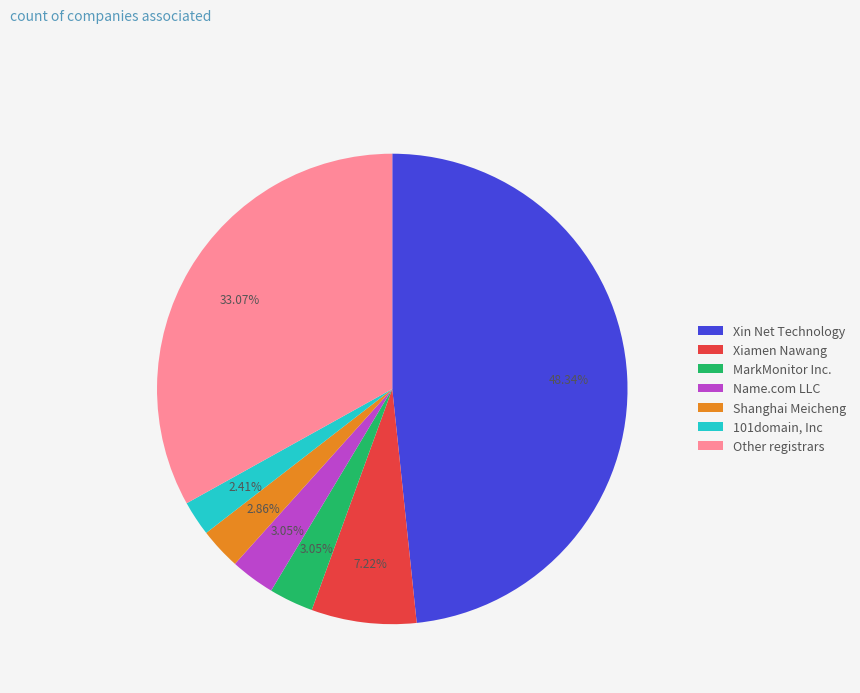

Does Shanghai Meicheng represent more than half of the total?

No